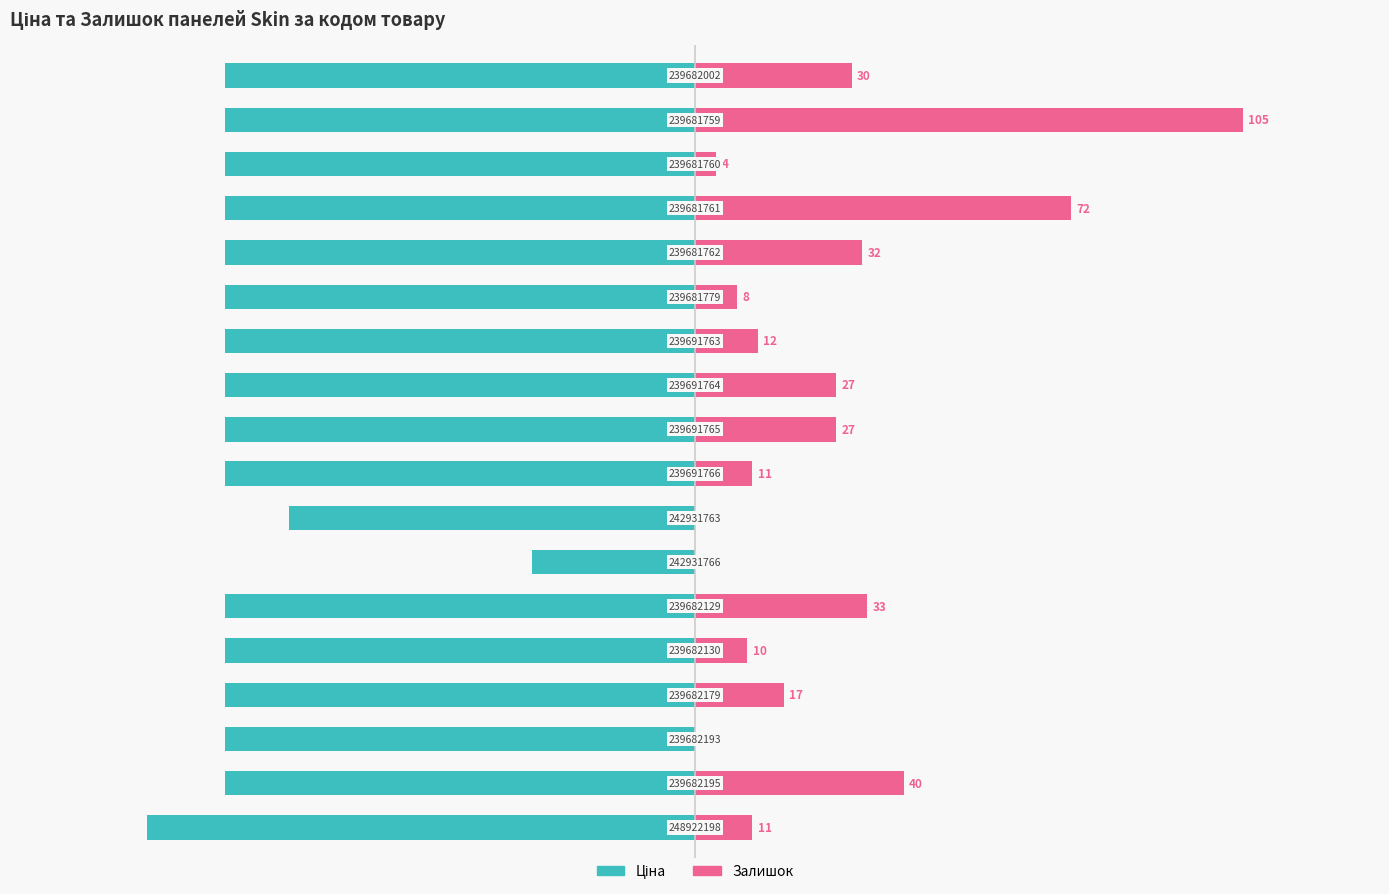

The value of Залишок at 14 is 1.1. True or false?

False